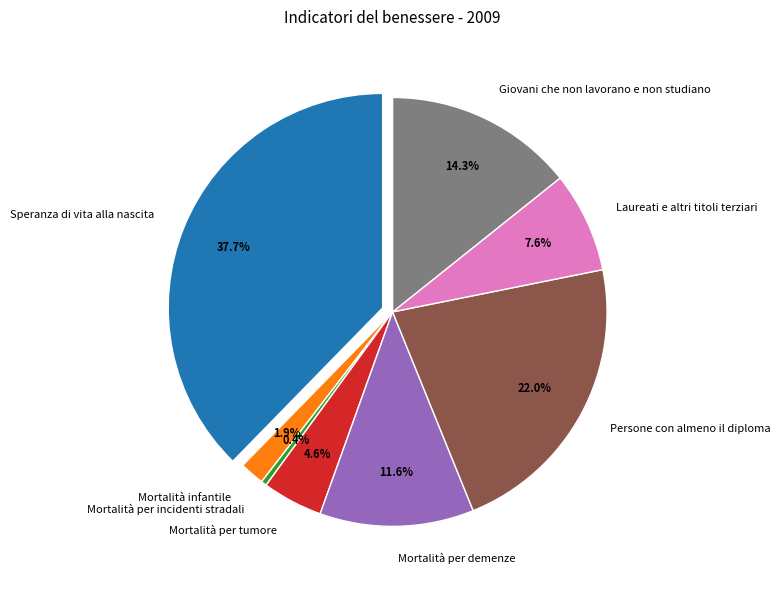

Is it true that Mortalità per tumore is 1% of the pie?

False